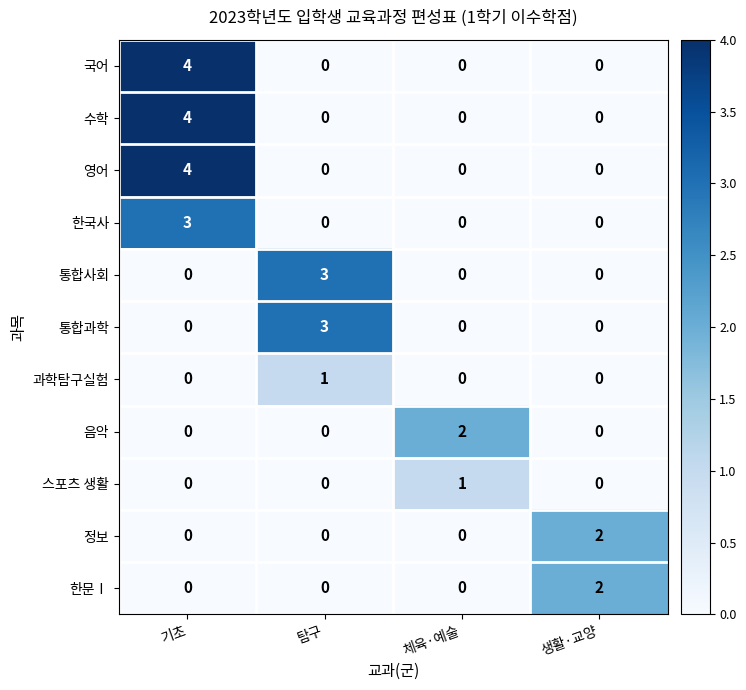

What is the sum of all 국어 values?

4